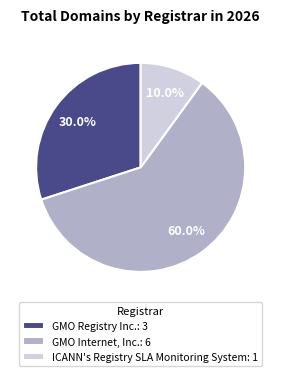

What is the ratio of the value at ICANN's Registry SLA Monitoring System to the value at GMO Internet, Inc.?

0.2